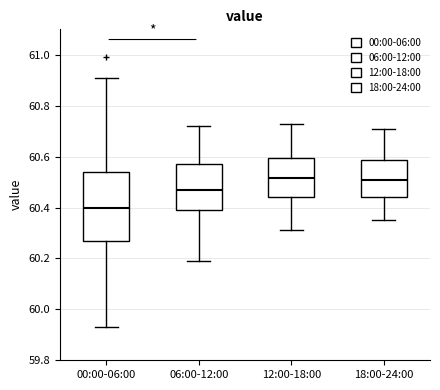

Comparing the boxes themselves (not the whiskers), which one is the tallest?

00:00-06:00